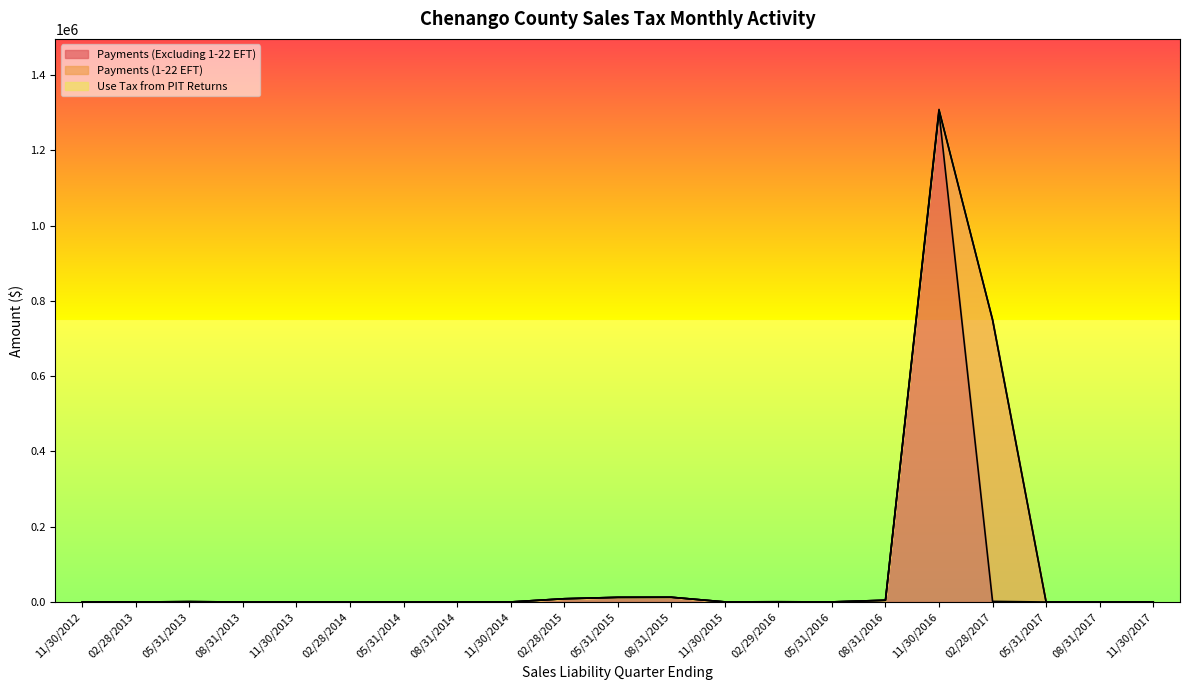

What is the label of the 5th point from the left?

11/30/2013